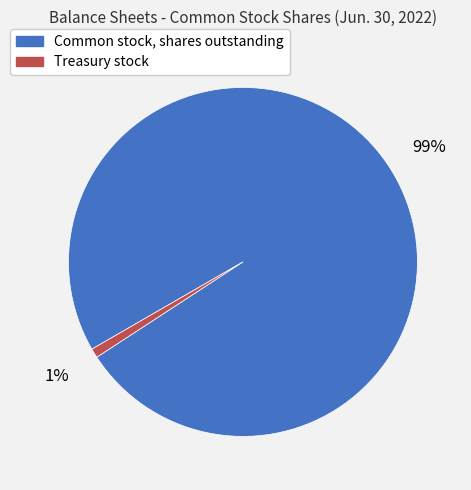

Which slice is the largest?

Common stock, shares outstanding